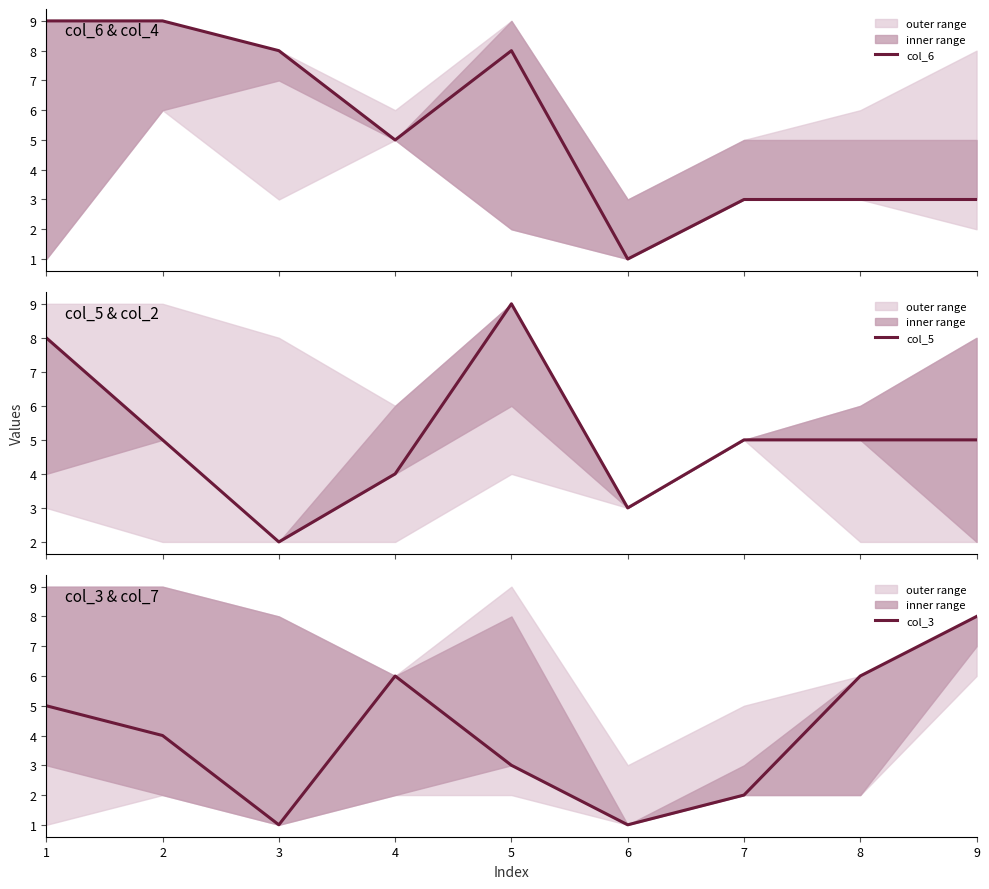

What value does the col_5 series have at 7?

5